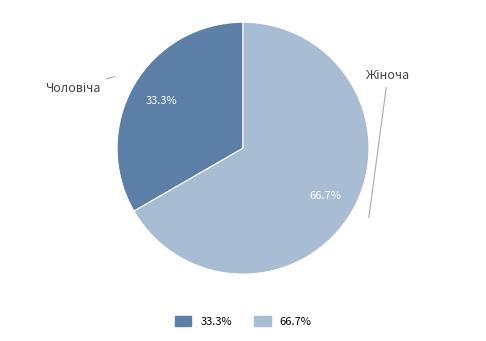

To the nearest percent, what is the difference between the largest and smallest slice percentages?

33%